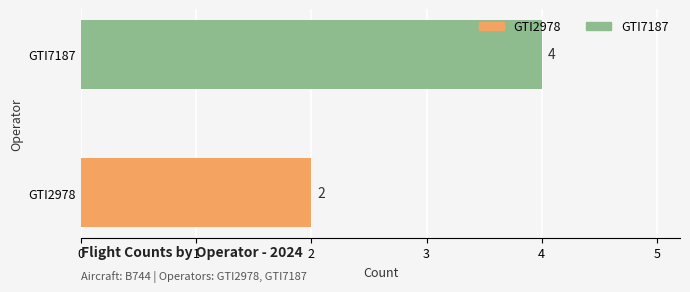

What is the change in value from GTI2978 to GTI7187?

+2